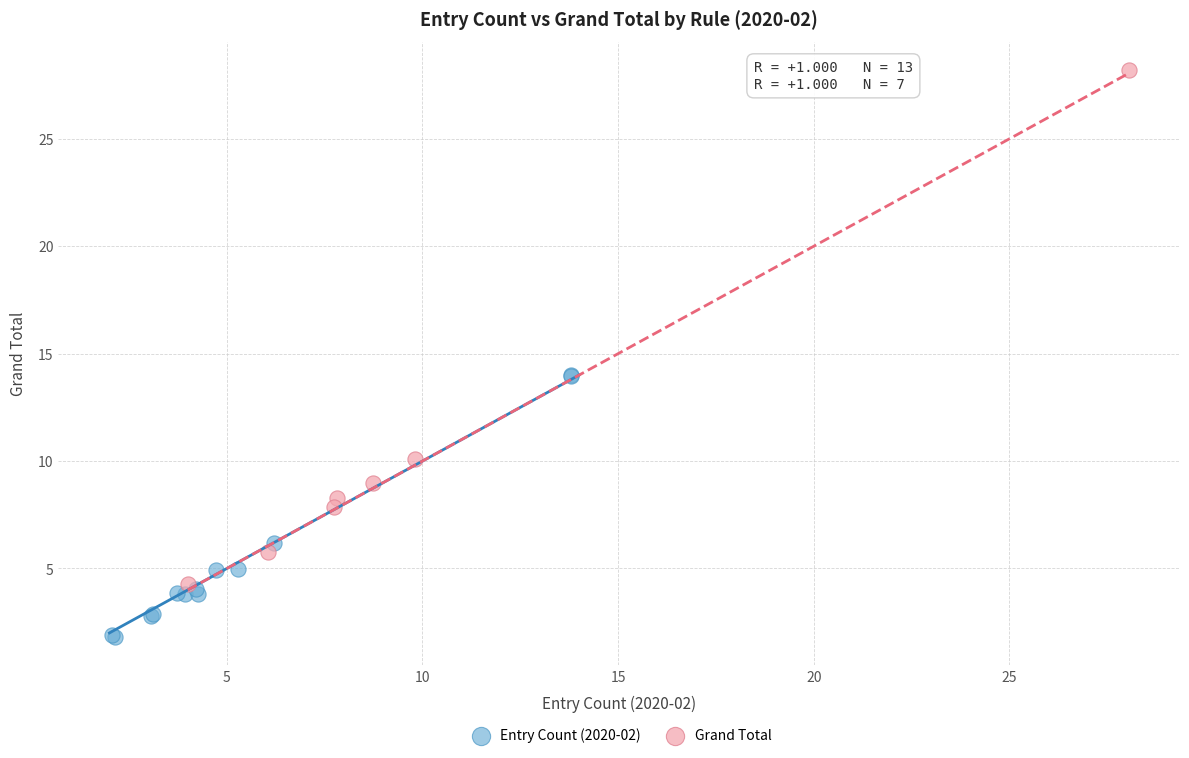

Which series reaches the maximum Y coordinate?

Grand Total